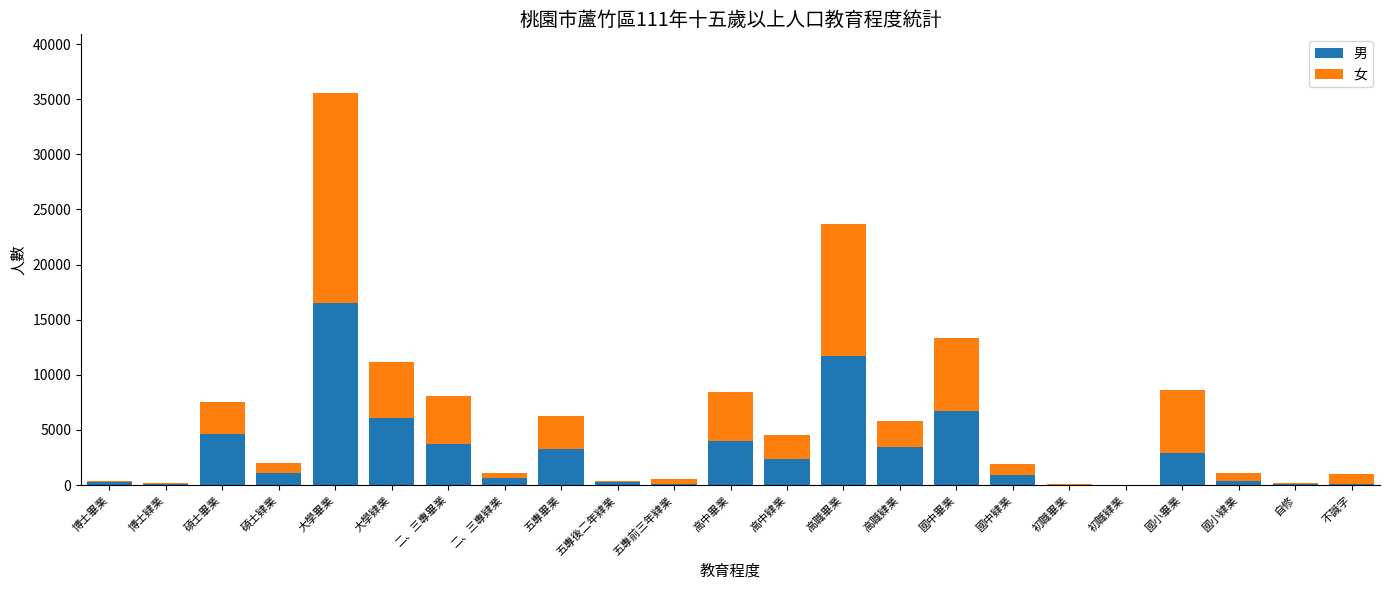

What is the highest value of the 男 series?

16544